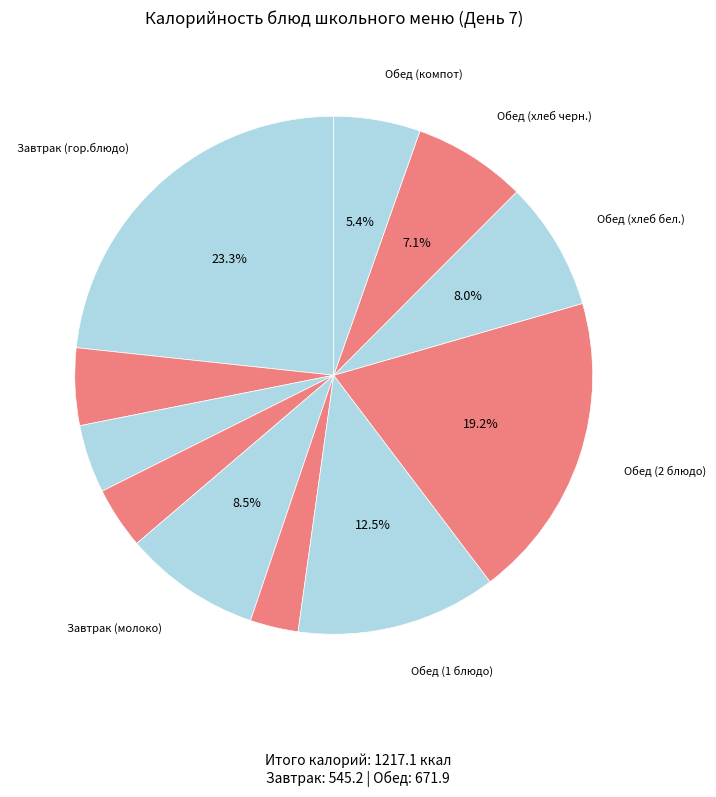

How many slices are in this pie chart?

11